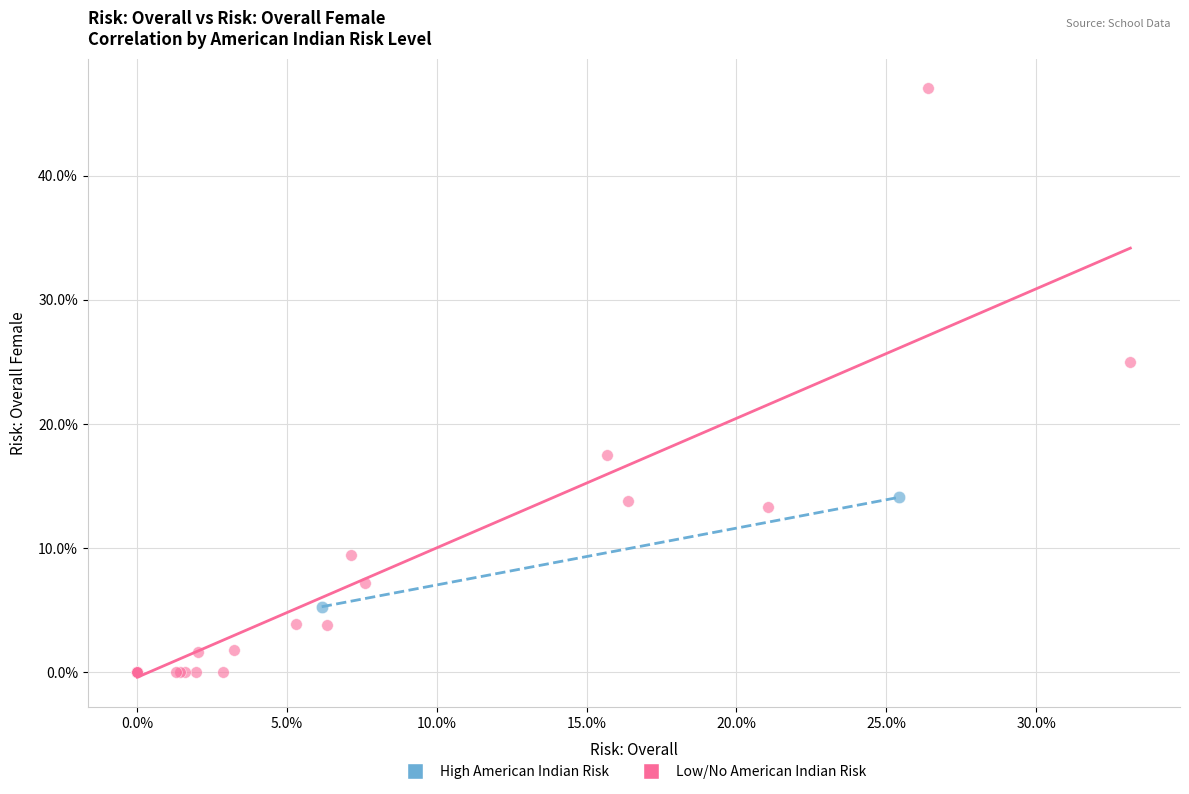

What are all the series names shown in the legend?

High American Indian Risk, Low/No American Indian Risk